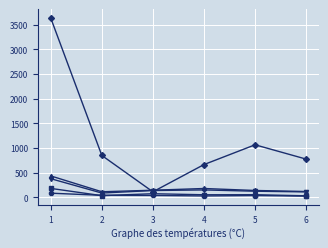

What is the greatest value displayed?

3632